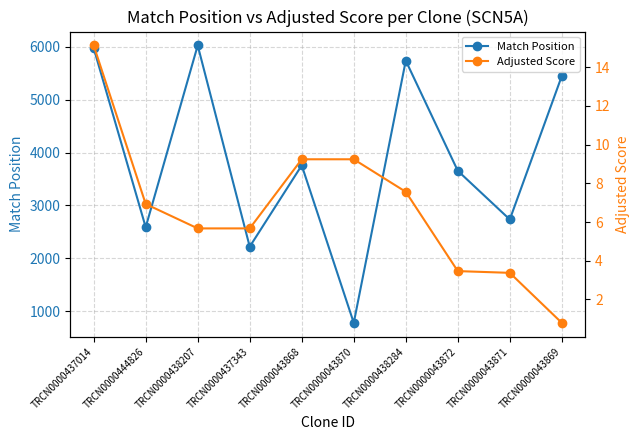

Which category has the lowest value in the Match Position series?

TRCN0000043870